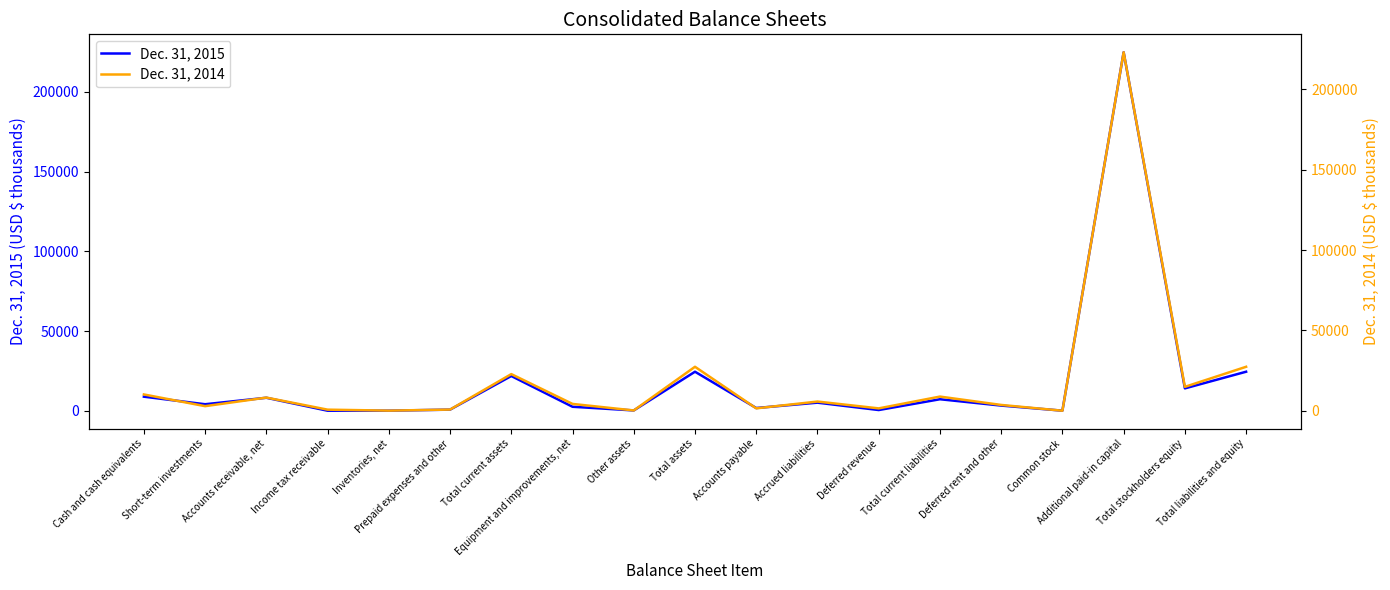

Rank the series by their maximum value, from lowest to highest.

Dec. 31, 2014, Dec. 31, 2015